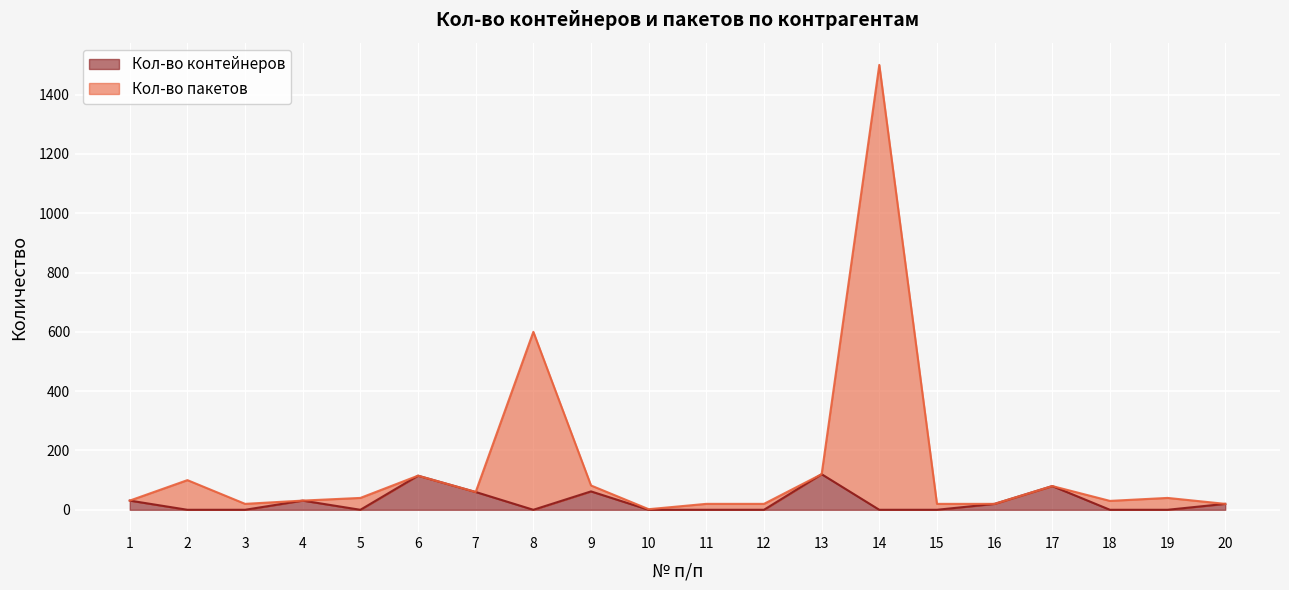

What value does the Кол-во пакетов series have at 15?

20